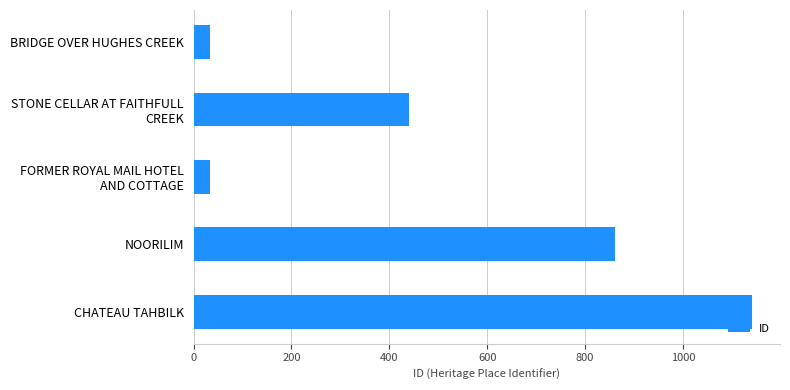

Count the number of categories in the chart.

5